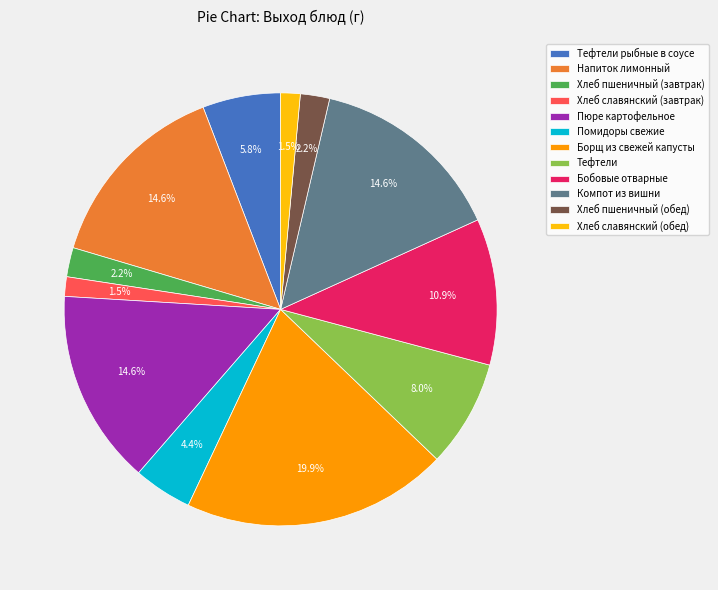

Does Пюре картофельное represent more than half of the total?

No